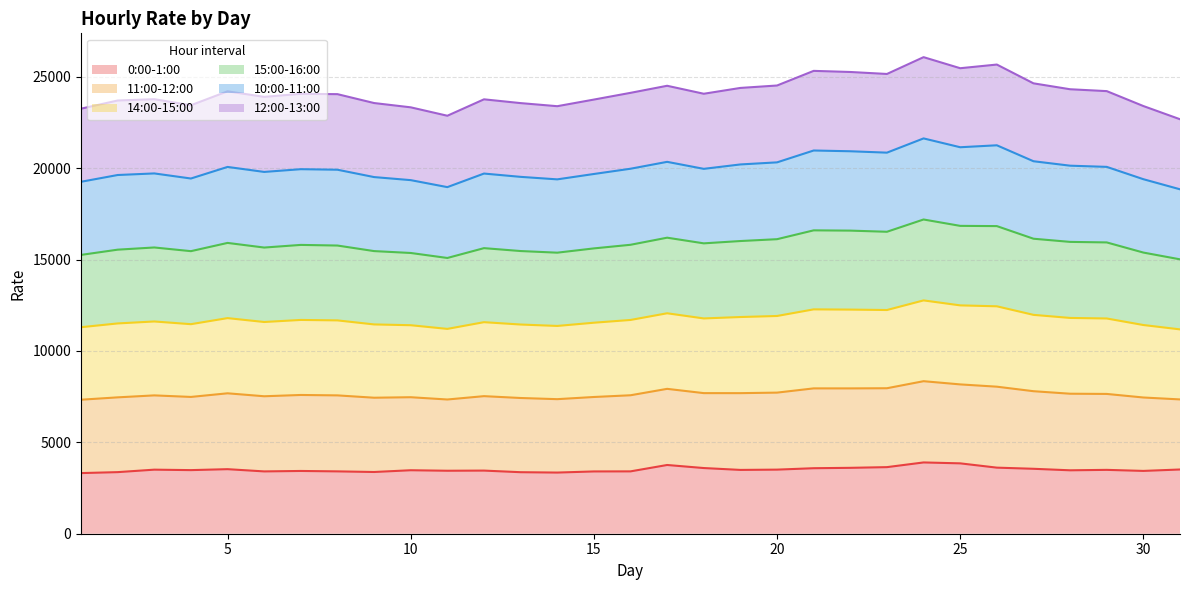

True or false: 0:00-1:00 and 14:00-15:00 intersect in this chart.

False